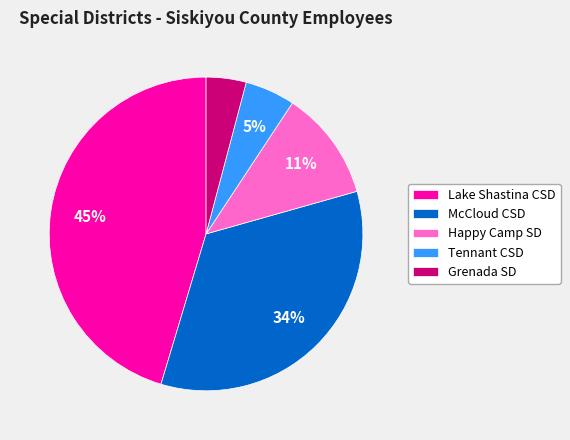

True or false: Happy Camp SD accounts for 11% of the total.

True